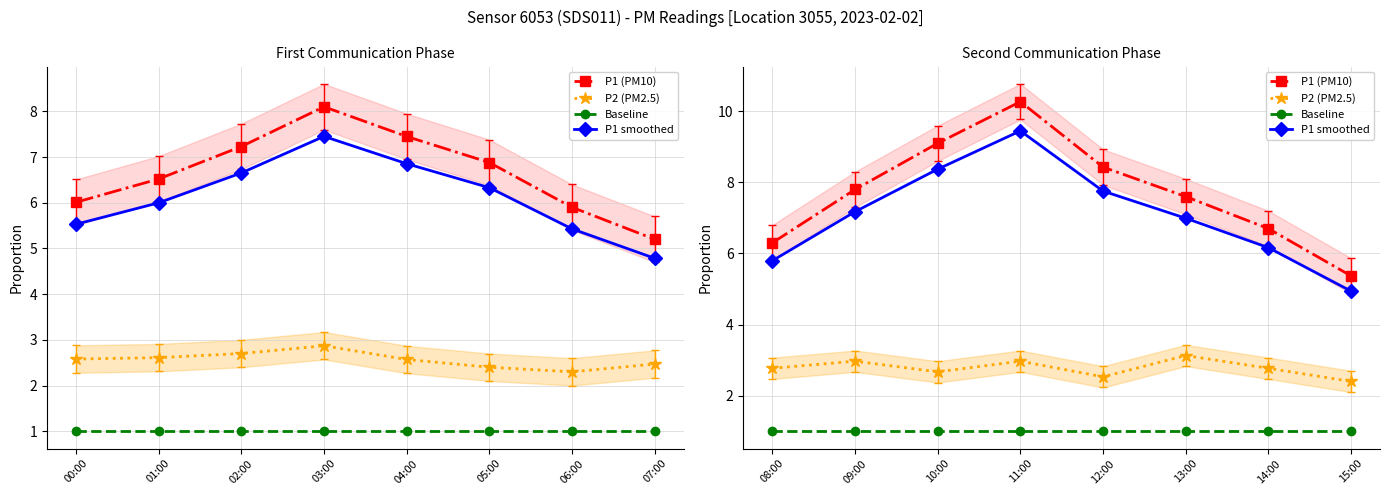

The Baseline series shows 0.2 at 15:00. True or false?

False